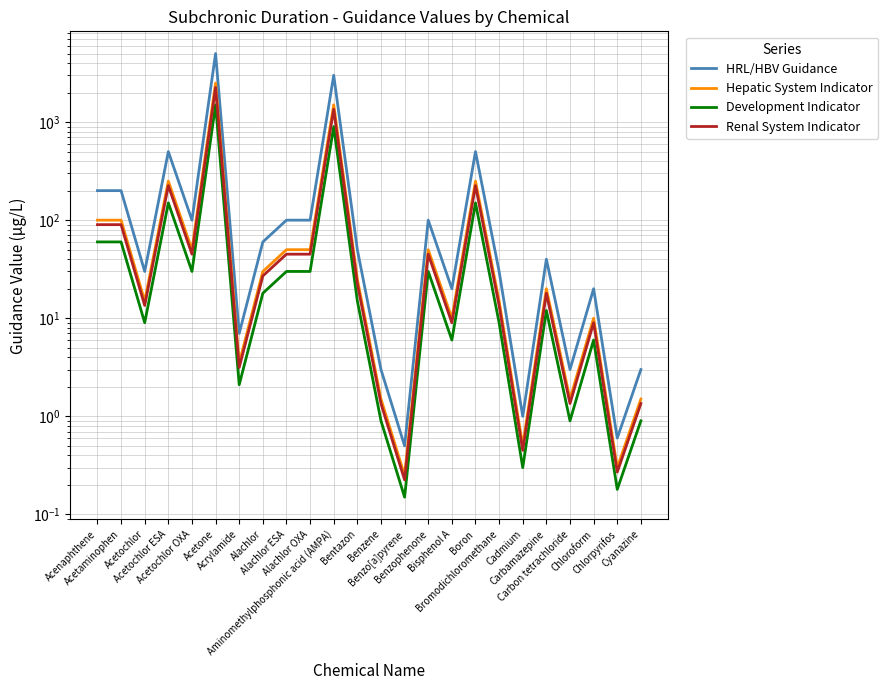

Is the value of Hepatic System Indicator at Boron greater than the value of Renal System Indicator at Acetochlor ESA?

Yes